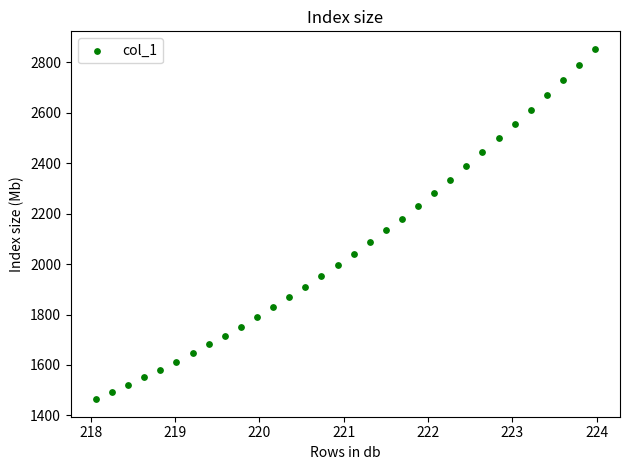

What is the range of Y values (max minus min)?

1389.6